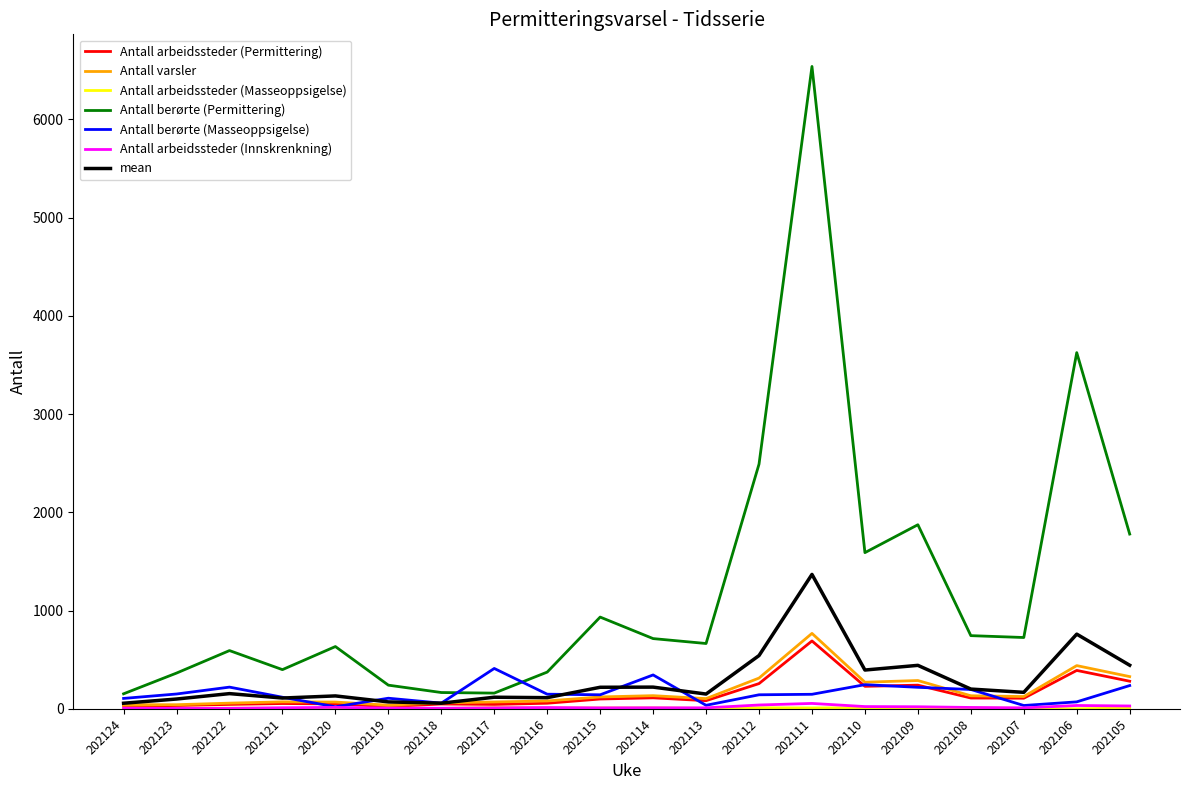

Is it true that Antall berørte (Masseoppsigelse) equals 108.0 at 202119?

True